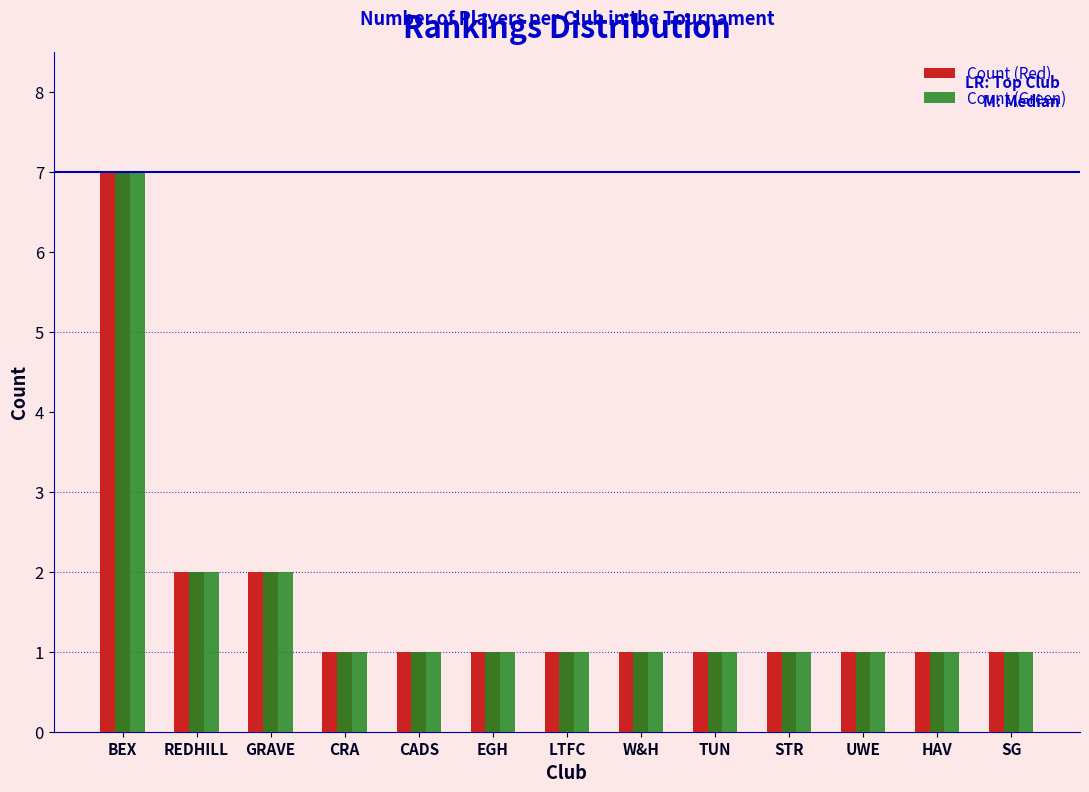

What is the sum of all Count (Red) values?

21